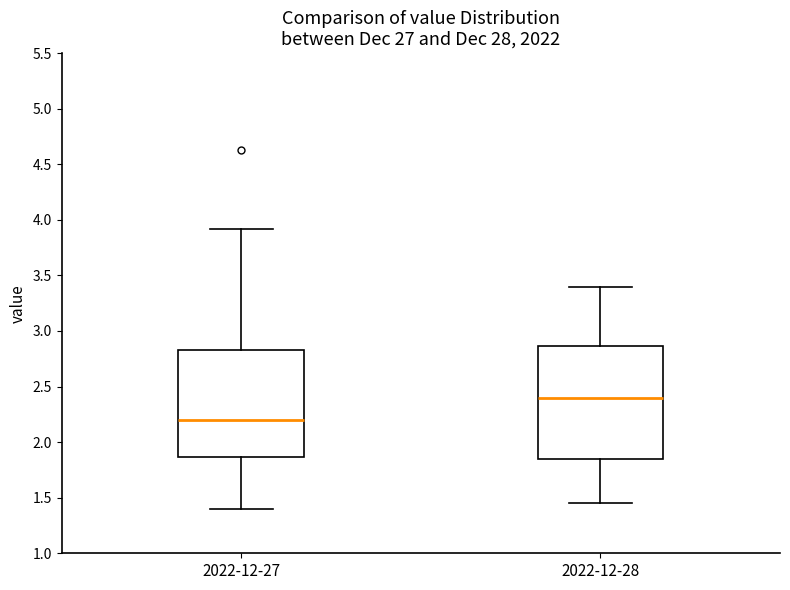

Reading left to right, transcribe this box plot: for each box, give where its median line is, the range the box spans, and where its two whiskers end, as read against the y-axis. The values are not printed on the chart, so give them approximately, as read against the axis.

2022-12-27: median 2.20, box 1.85 to 2.85, whiskers 1.40 to 3.90
2022-12-28: median 2.40, box 1.85 to 2.85, whiskers 1.45 to 3.40